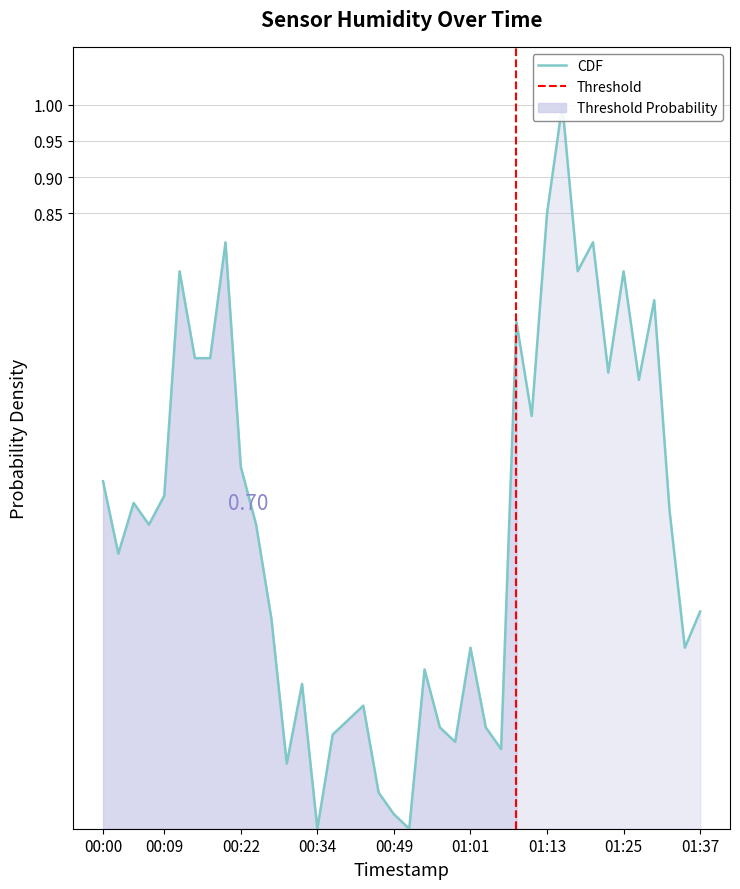

True or false: the data shows 0.3 at 00:41.

False